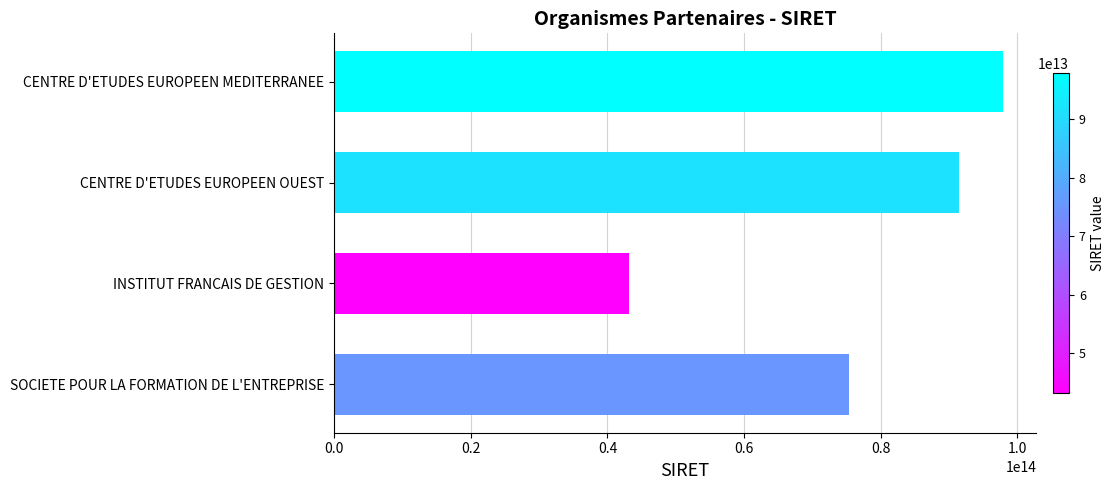

What is the difference between the maximum and minimum values?

54635351099826